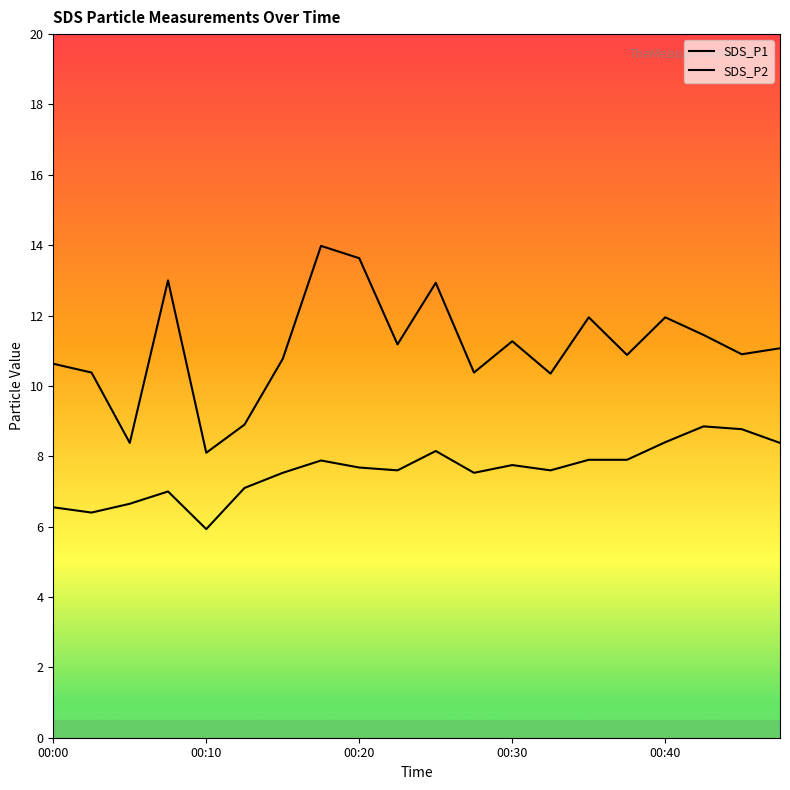

How many lines are shown in the chart?

2